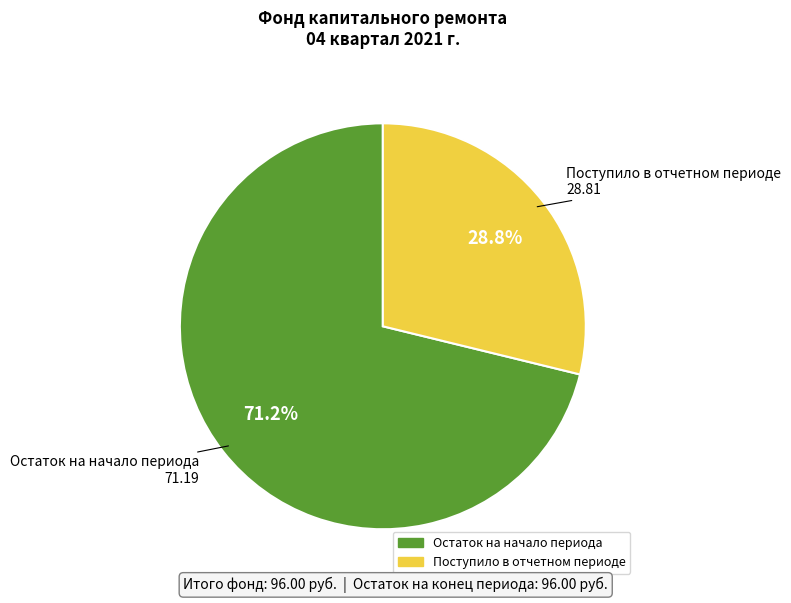

Does any single category account for the majority?

Yes